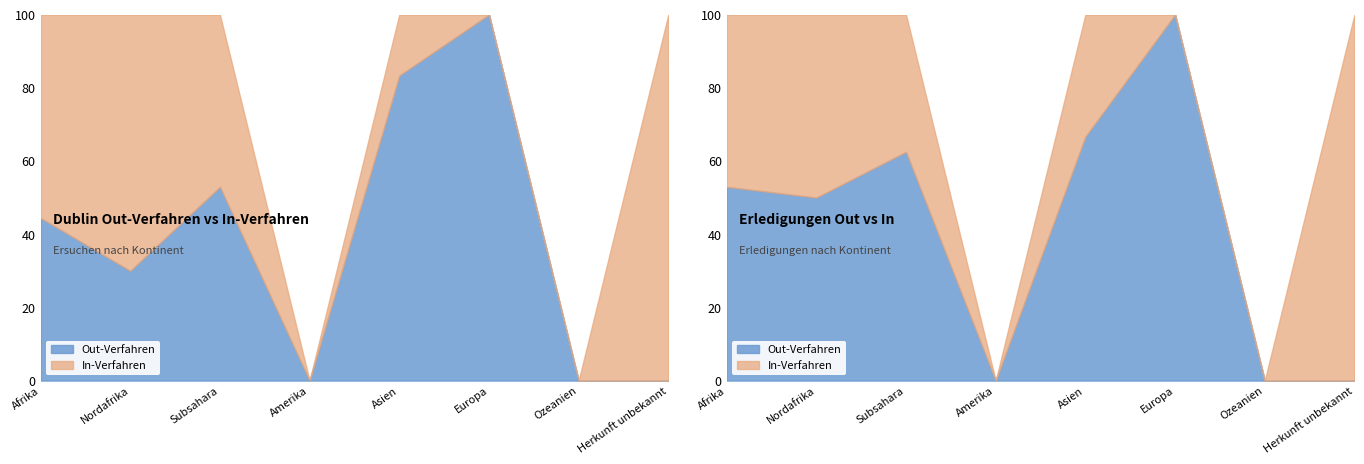

Rank the series by their average value, from lowest to highest.

In-Verfahren, Out-Verfahren